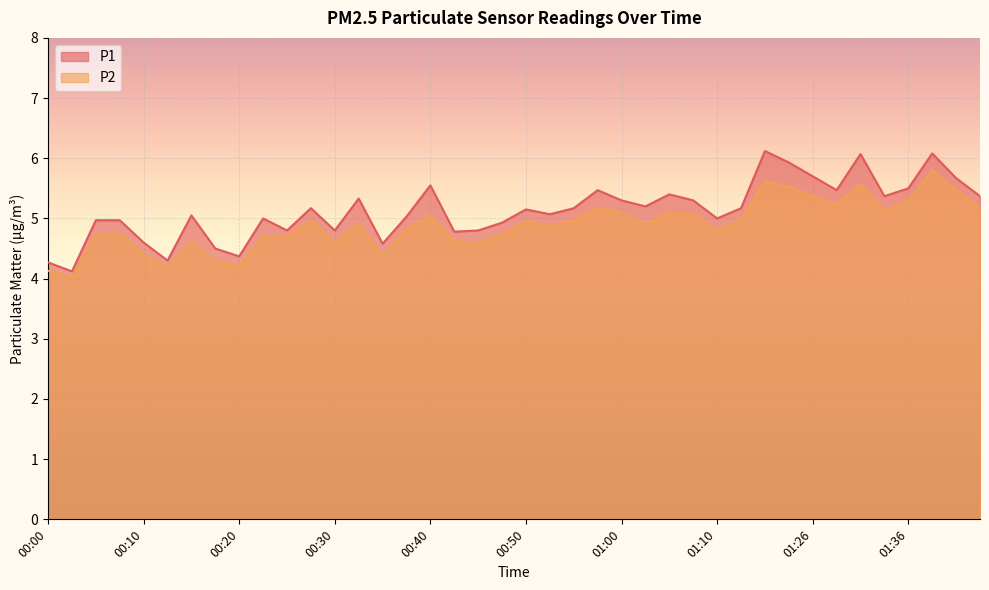

Count the number of data series in this chart.

2